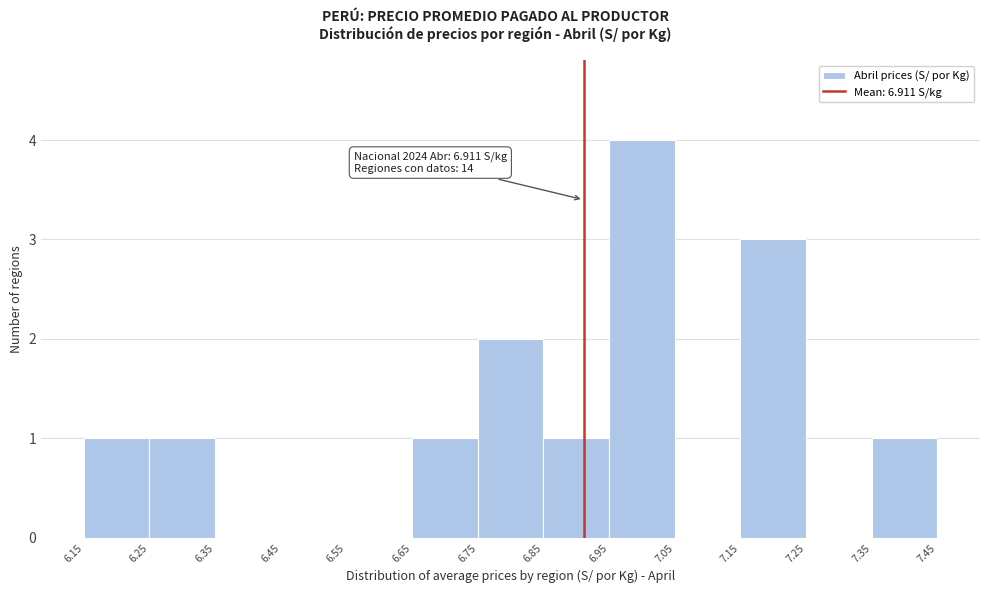

Which range on the x-axis has the tallest bar?

6.95 to 7.05